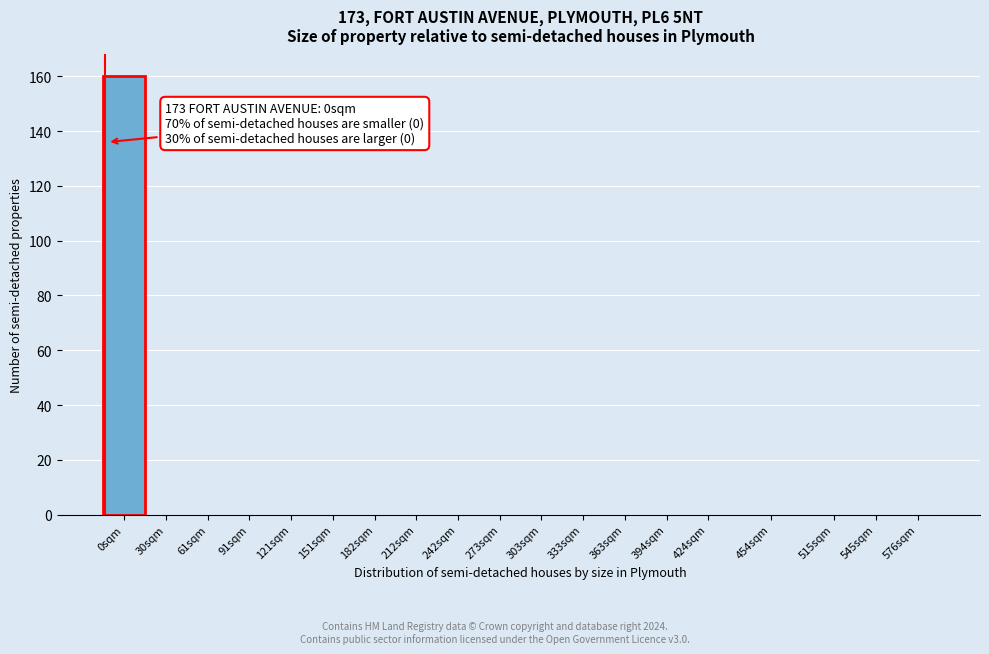

Reading right to left, extract all data points from this chart.

576sqm=0	545sqm=0	515sqm=0	454sqm=0	424sqm=0	394sqm=0	363sqm=0	333sqm=0	303sqm=0	273sqm=0	242sqm=0	212sqm=0	182sqm=0	151sqm=0	121sqm=0	91sqm=0	61sqm=0	30sqm=0	0sqm=160